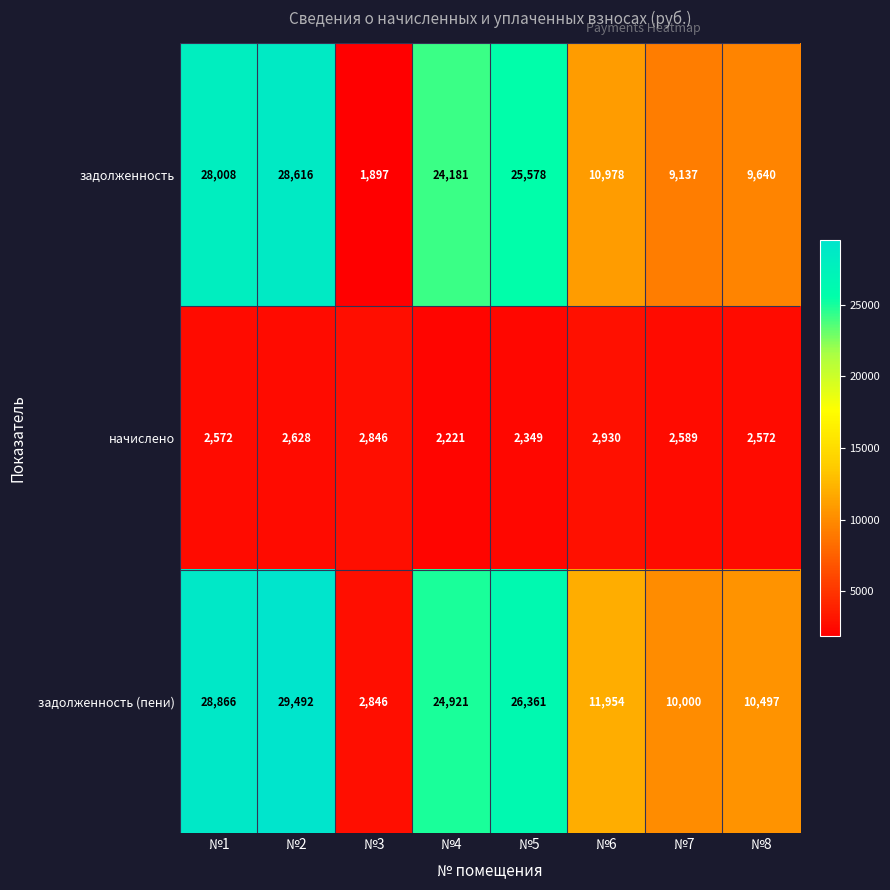

Rank the series at №2 from lowest to highest value.

начислено, задолженность, задолженность (пени)